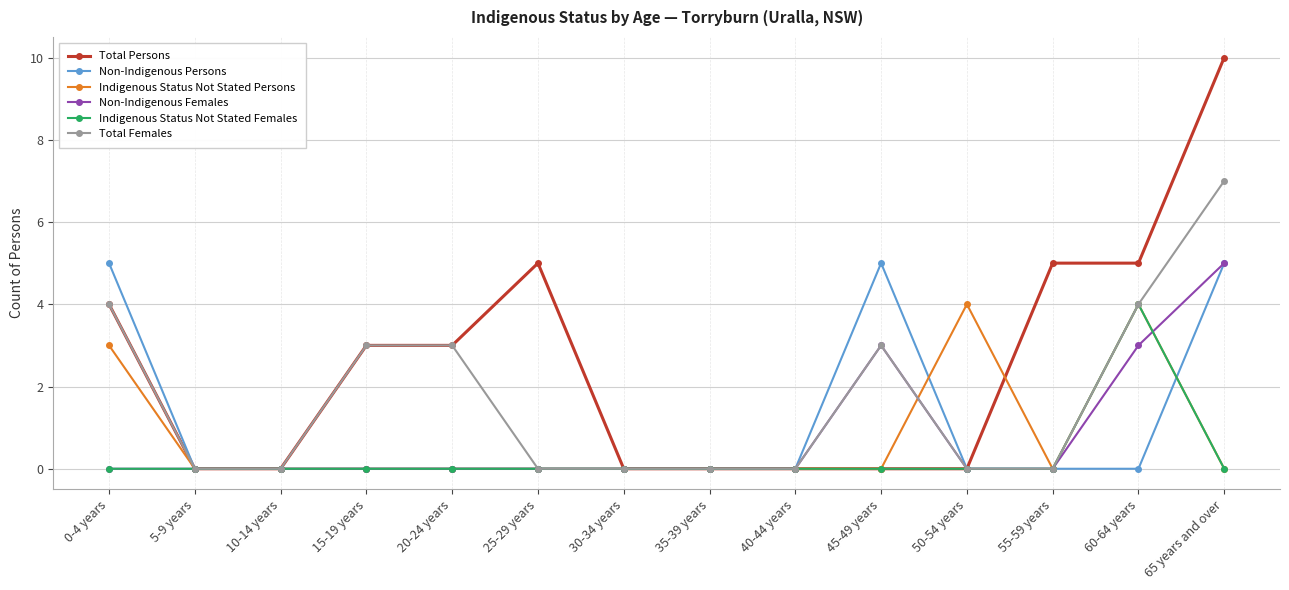

After their last crossing, which series has the higher values: Total Persons or Indigenous Status Not Stated Persons?

Total Persons